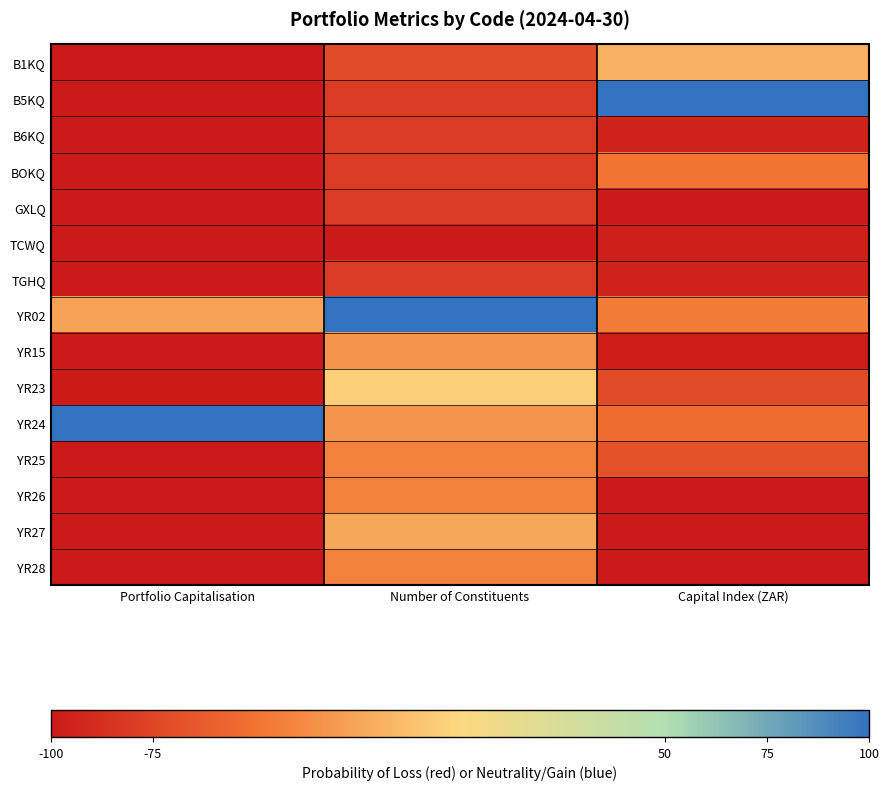

Reading right to left, list all the values displayed in this chart.

B1KQ: Capital Index (ZAR)=-19.5	Number of Constituents=-71.4	Portfolio Capitalisation=-100.0
B5KQ: Capital Index (ZAR)=100.0	Number of Constituents=-81.0	Portfolio Capitalisation=-100.0
B6KQ: Capital Index (ZAR)=-94.4	Number of Constituents=-81.0	Portfolio Capitalisation=-100.0
BOKQ: Capital Index (ZAR)=-49.9	Number of Constituents=-81.0	Portfolio Capitalisation=-100.0
GXLQ: Capital Index (ZAR)=-99.8	Number of Constituents=-81.0	Portfolio Capitalisation=-100.0
TCWQ: Capital Index (ZAR)=-96.7	Number of Constituents=-100.0	Portfolio Capitalisation=-100.0
TGHQ: Capital Index (ZAR)=-94.2	Number of Constituents=-81.0	Portfolio Capitalisation=-100.0
YR02: Capital Index (ZAR)=-44.7	Number of Constituents=100.0	Portfolio Capitalisation=-26.4
YR15: Capital Index (ZAR)=-98.3	Number of Constituents=-33.3	Portfolio Capitalisation=-100.0
YR23: Capital Index (ZAR)=-71.5	Number of Constituents=-4.8	Portfolio Capitalisation=-99.2
YR24: Capital Index (ZAR)=-52.9	Number of Constituents=-33.3	Portfolio Capitalisation=100.0
YR25: Capital Index (ZAR)=-68.6	Number of Constituents=-42.9	Portfolio Capitalisation=-100.0
YR26: Capital Index (ZAR)=-100.0	Number of Constituents=-42.9	Portfolio Capitalisation=-100.0
YR27: Capital Index (ZAR)=-99.7	Number of Constituents=-23.8	Portfolio Capitalisation=-100.0
YR28: Capital Index (ZAR)=-99.7	Number of Constituents=-42.9	Portfolio Capitalisation=-100.0